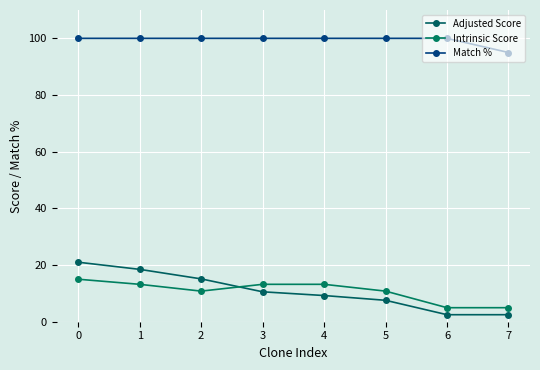

What are all the series names shown in the legend?

Adjusted Score, Intrinsic Score, Match %